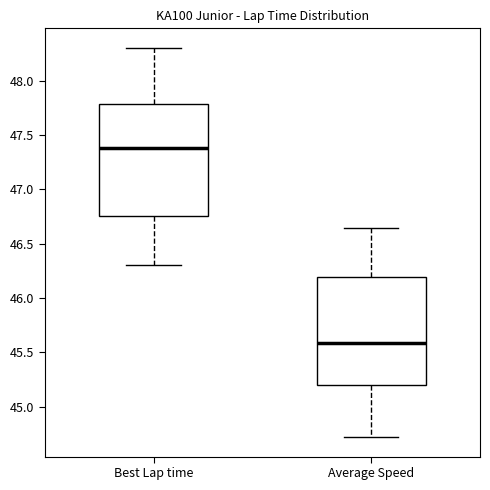

Which box has the highest median line?

Best Lap time